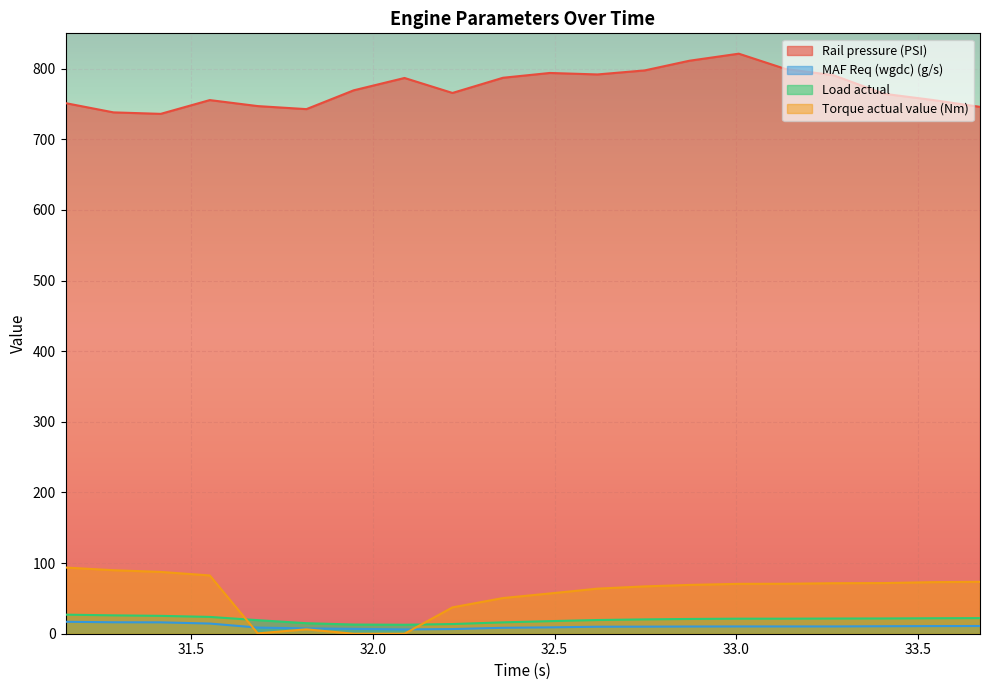

At which label does Torque actual value (Nm) first exceed 70?

31.154